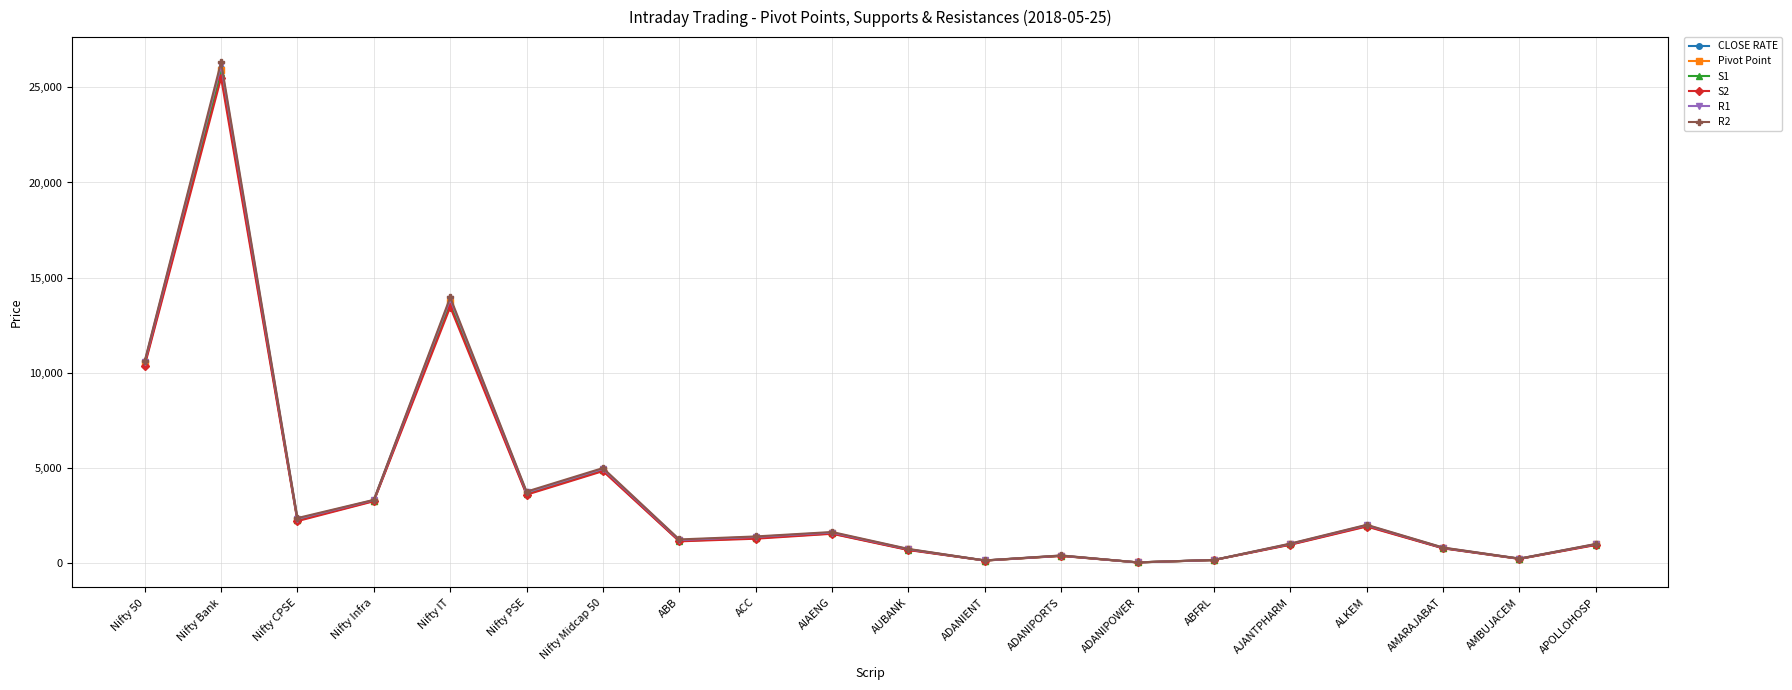

True or false: Pivot Point has more than 2 interior local peaks.

True